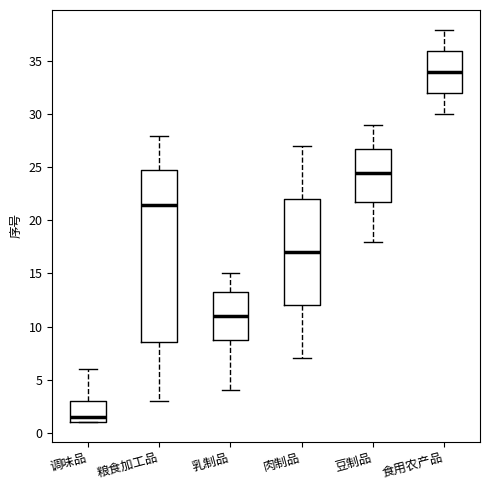

Which box is the tallest, from its lower edge to its upper edge?

粮食加工品